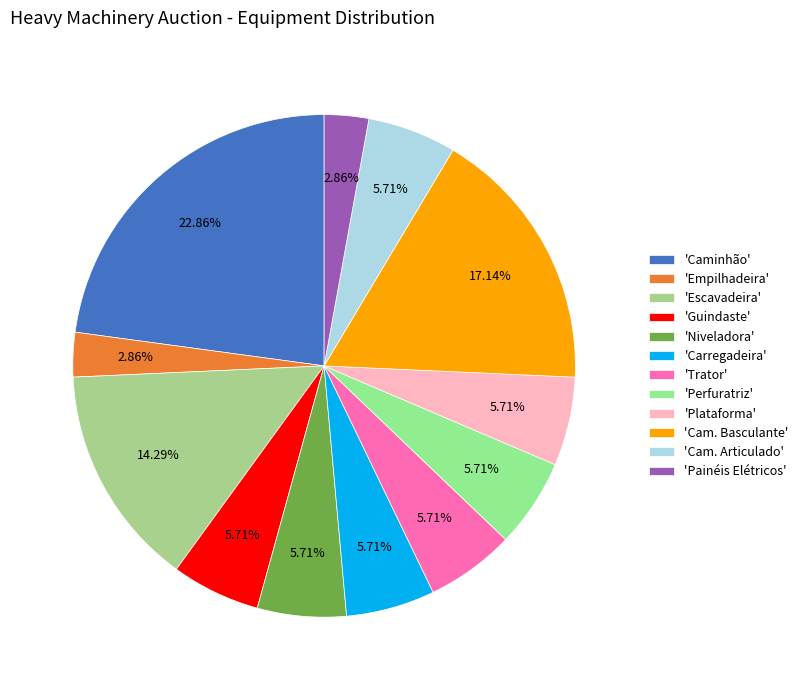

Count the number of slices in the pie.

12